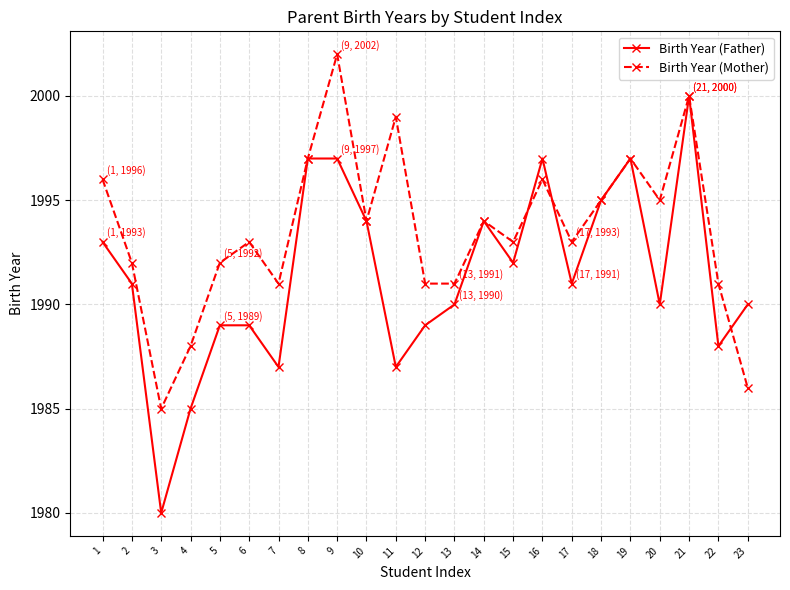

Reading right to left, list all the values displayed in this chart.

Birth Year (Father): 1990	1988	2000	1990	1997	1995	1991	1997	1992	1994	1990	1989	1987	1994	1997	1997	1987	1989	1989	1985	1980	1991	1993
Birth Year (Mother): 1986	1991	2000	1995	1997	1995	1993	1996	1993	1994	1991	1991	1999	1994	2002	1997	1991	1993	1992	1988	1985	1992	1996